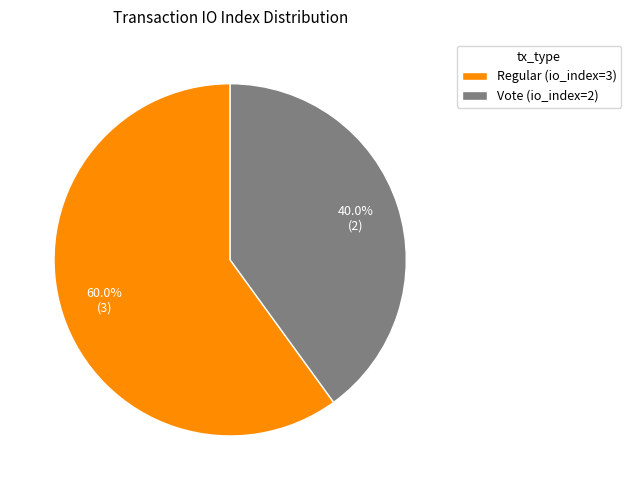

What is the ratio of the value at Regular (io_index=3) to the value at Vote (io_index=2)?

1.5